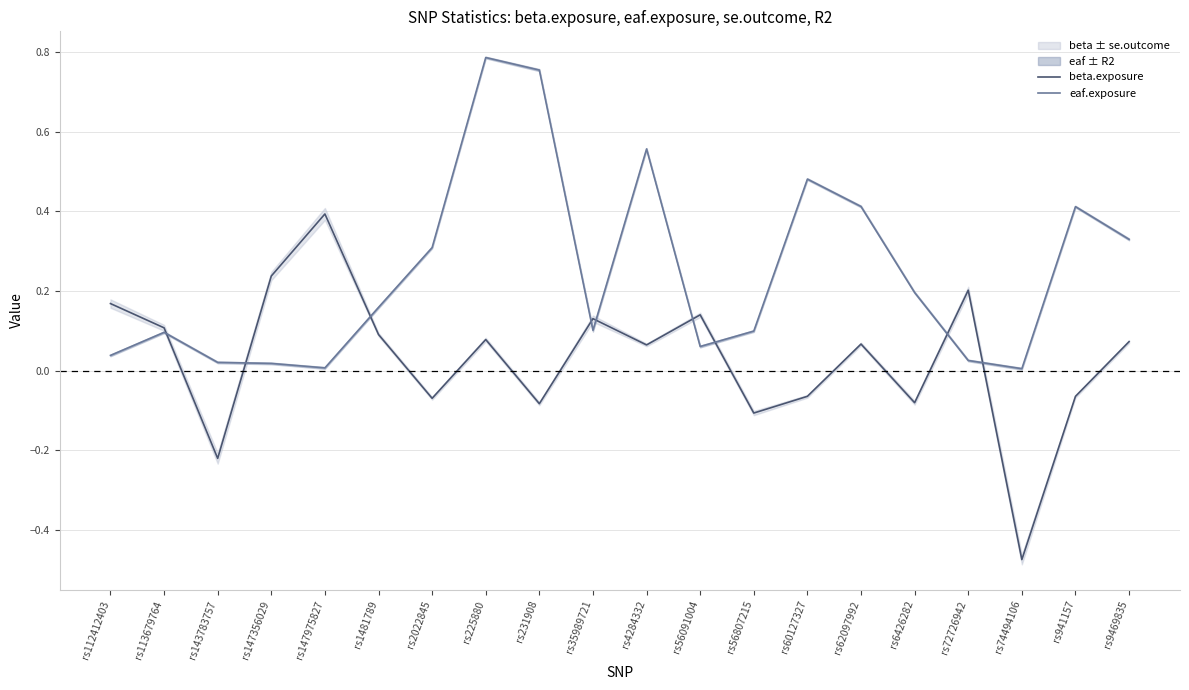

What is the smallest value displayed?

-0.5